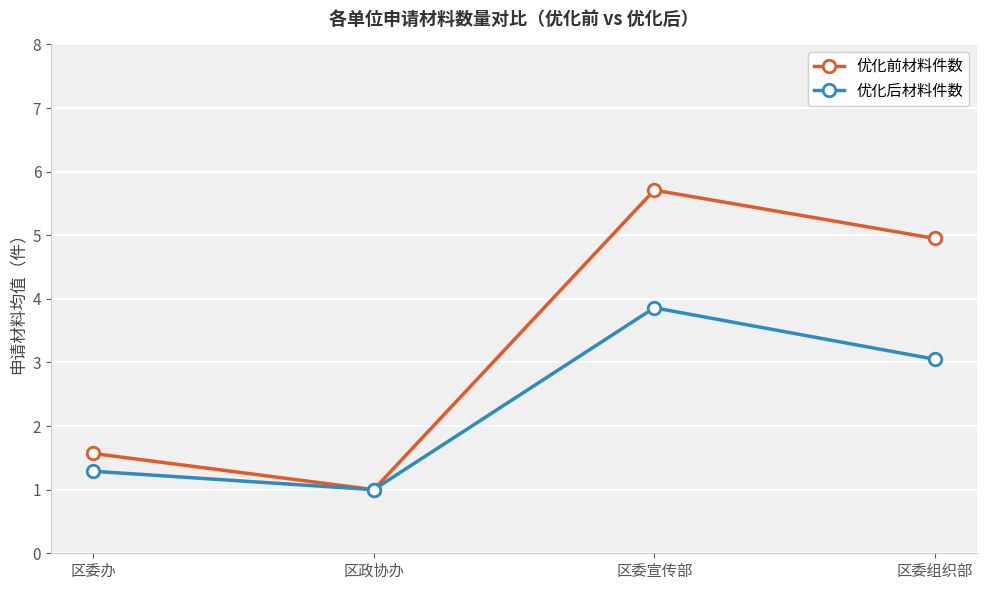

Which series changed the most between 区委办 and 区委组织部?

优化前材料件数